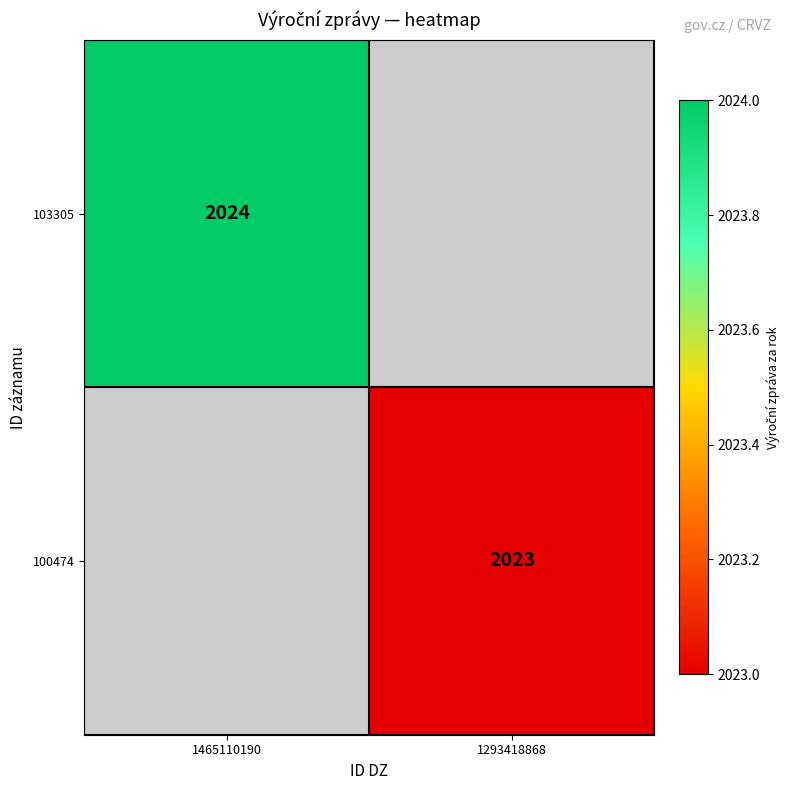

The value of 103305 at 1465110190 is 2024. True or false?

True